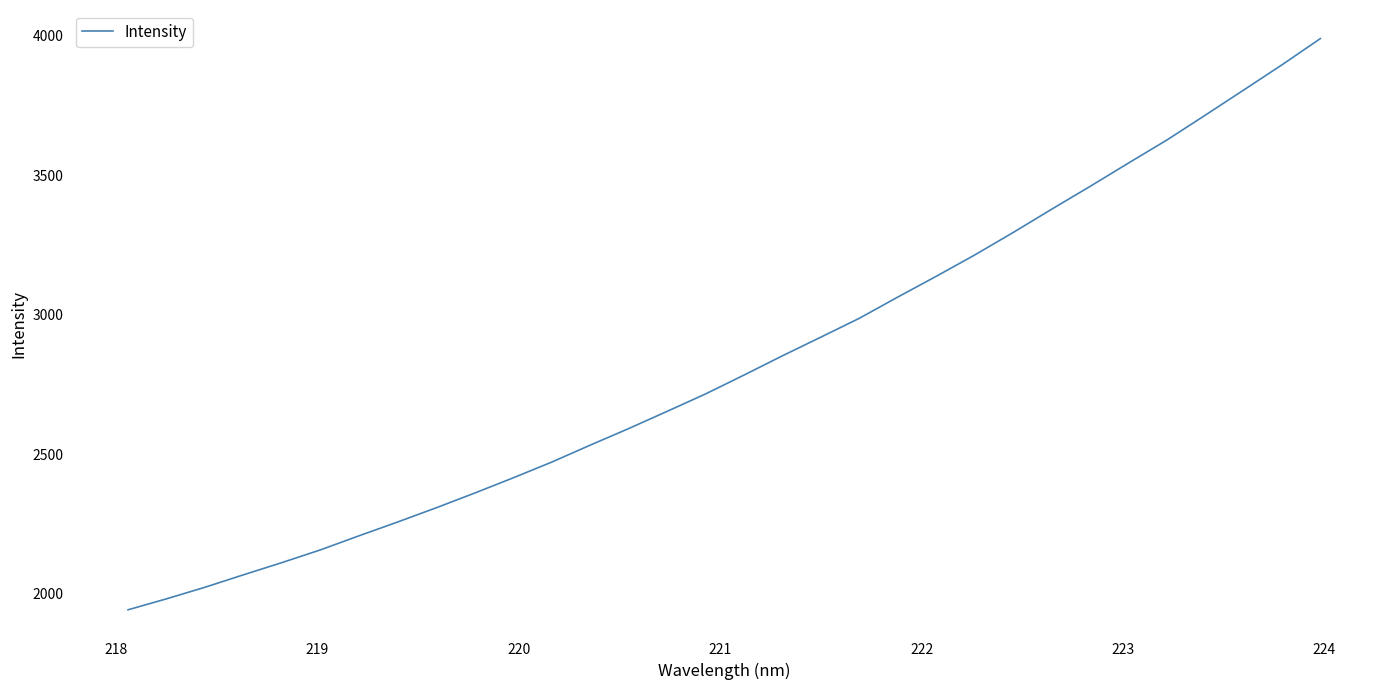

Does the chart display data point markers on the line(s)?

No